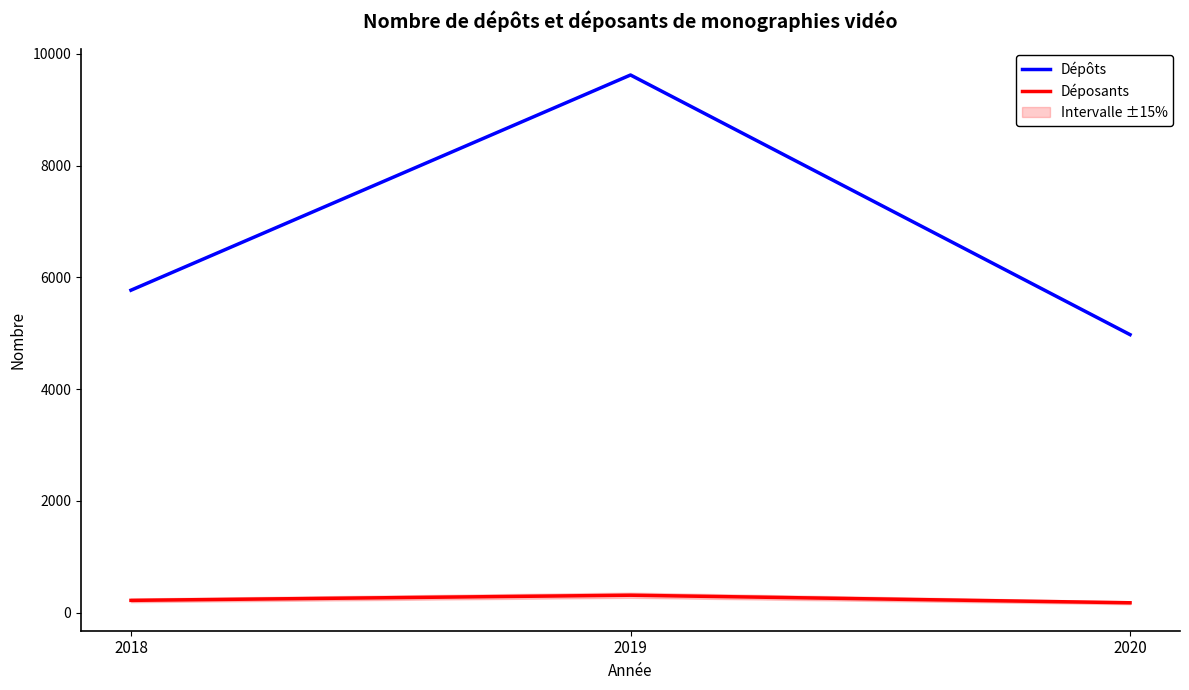

What is the value of the Dépôts point at the 2nd from the left?

9620